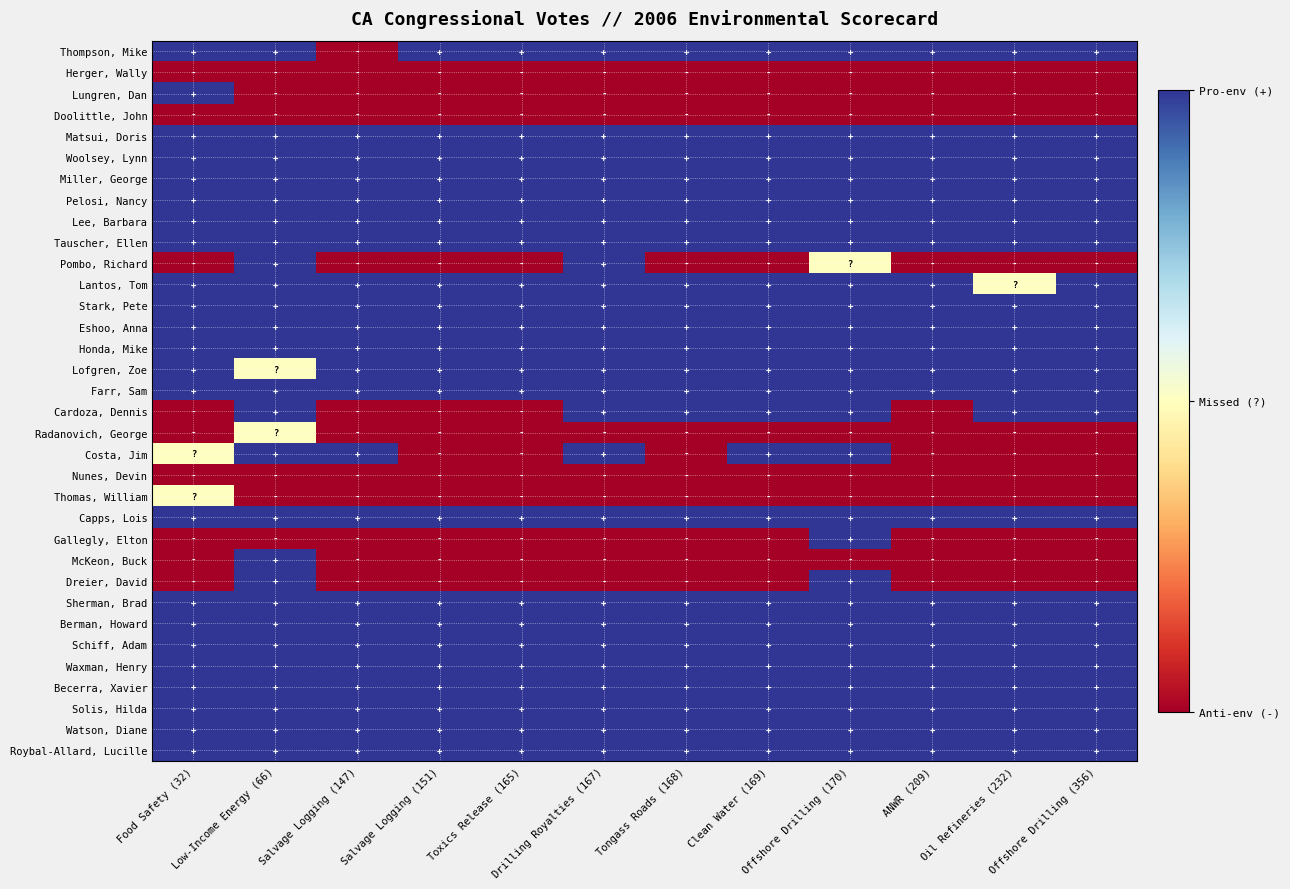

How many data points does each series have?

12